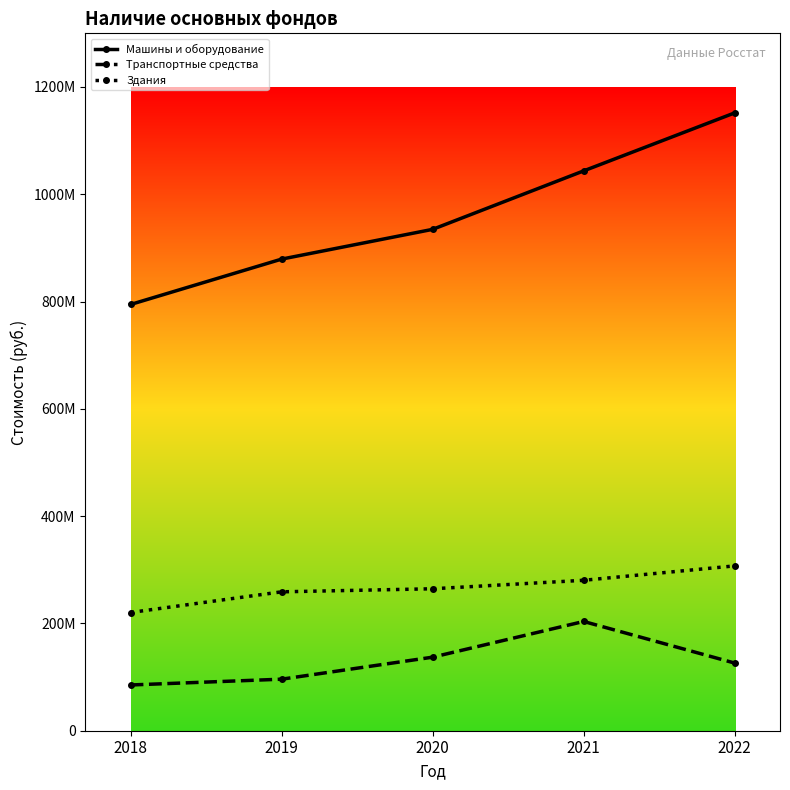

What is the sum of all Машины и оборудование values?

4803635067